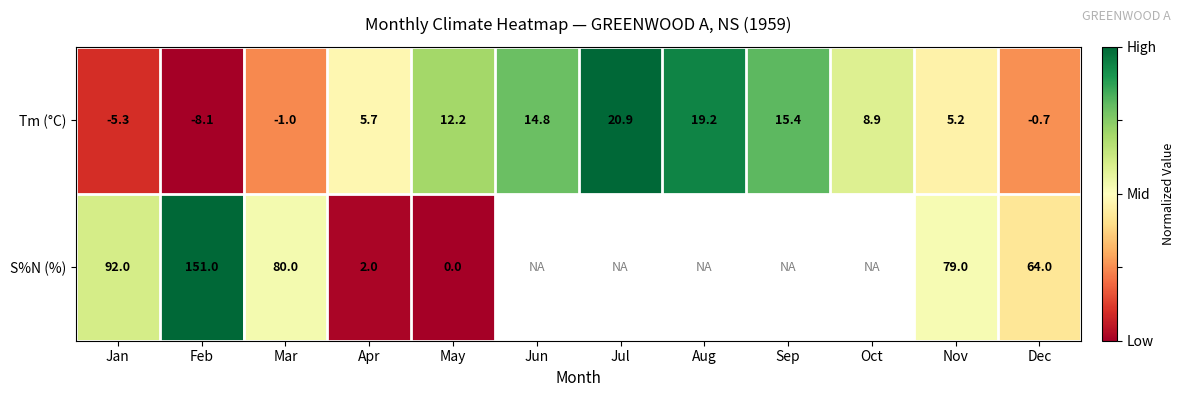

Between Oct and Feb, which is larger?

Oct